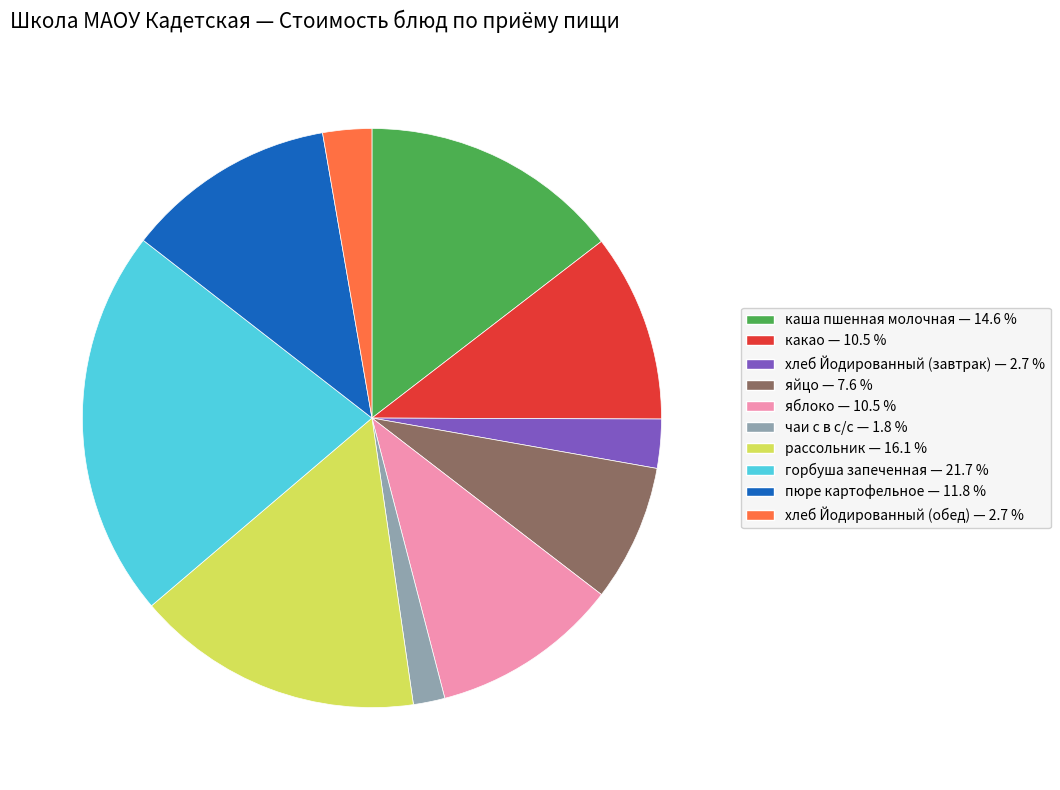

What is the ratio of the value at яблоко to the value at рассольник?

0.7